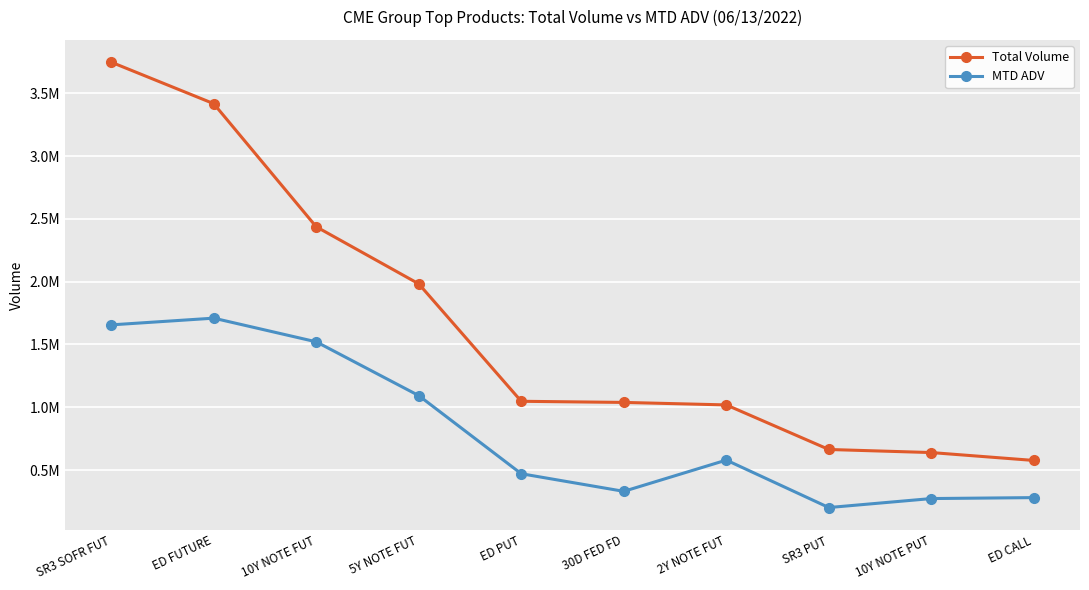

How many interior local valleys does the MTD ADV series have?

2